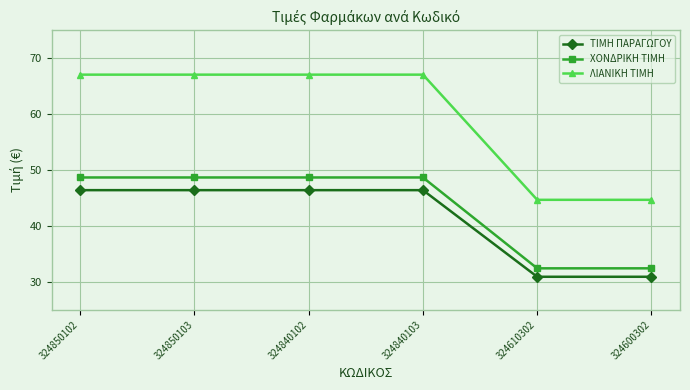

What is the difference between the highest and lowest values at 324840103?

20.7